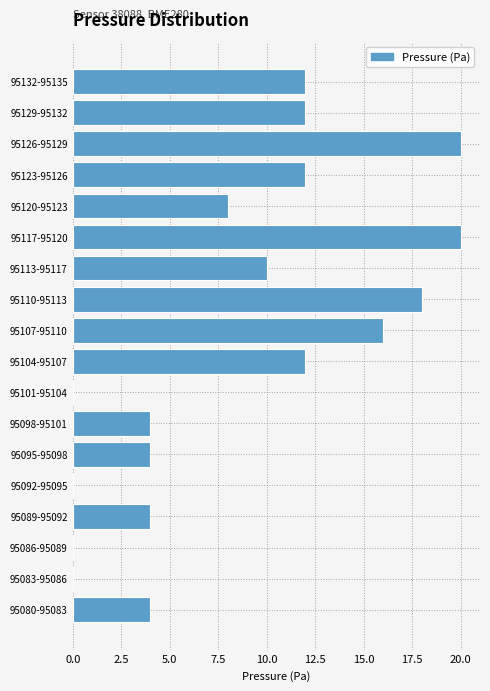

Reading bottom to top, list all the values displayed in this chart.

95080-95083=4	95083-95086=0	95086-95089=0	95089-95092=4	95092-95095=0	95095-95098=4	95098-95101=4	95101-95104=0	95104-95107=12	95107-95110=16	95110-95113=18	95113-95117=10	95117-95120=20	95120-95123=8	95123-95126=12	95126-95129=20	95129-95132=12	95132-95135=12